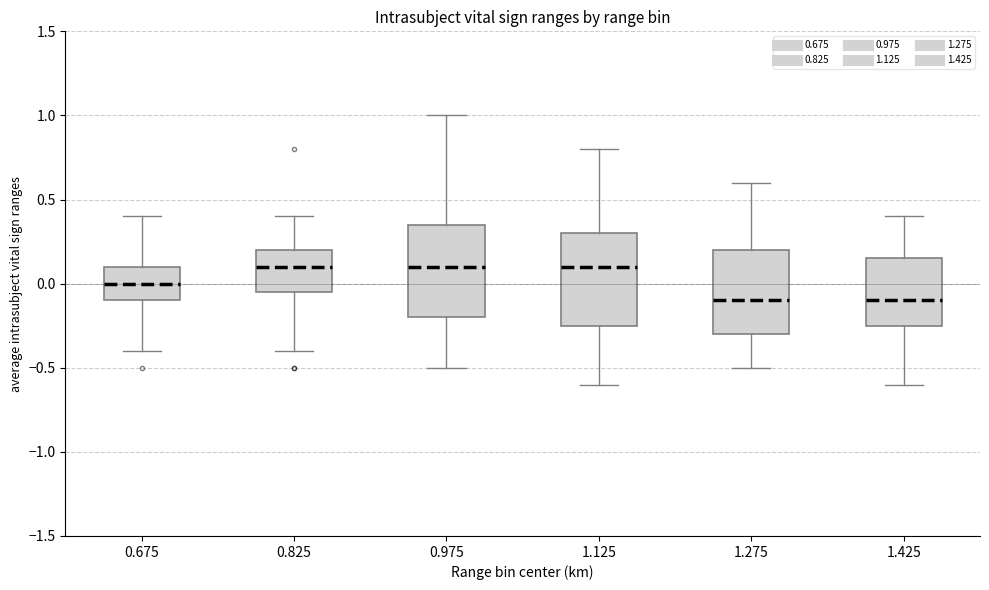

Where does the upper whisker of the box at x = 0.825 end on the y-axis? The values are not printed on the chart, so give them approximately, as read against the axis.

0.40